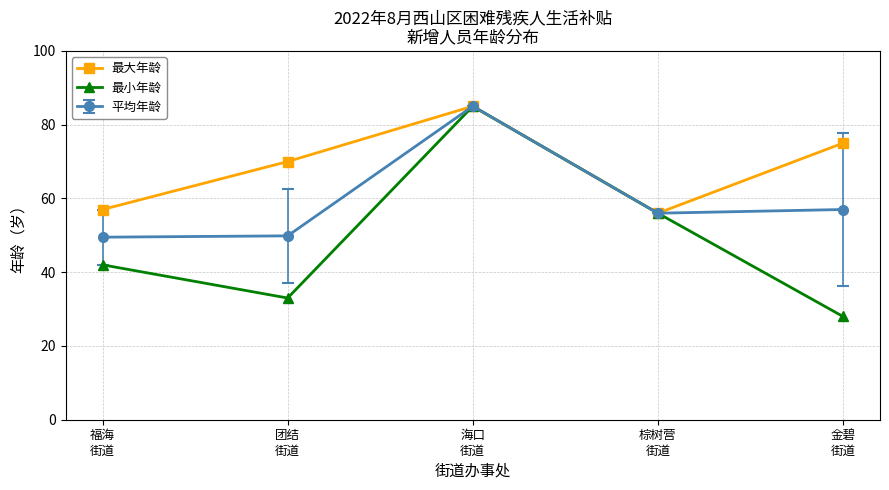

Rank the series by their average value, from highest to lowest.

最大年龄, 平均年龄, 最小年龄